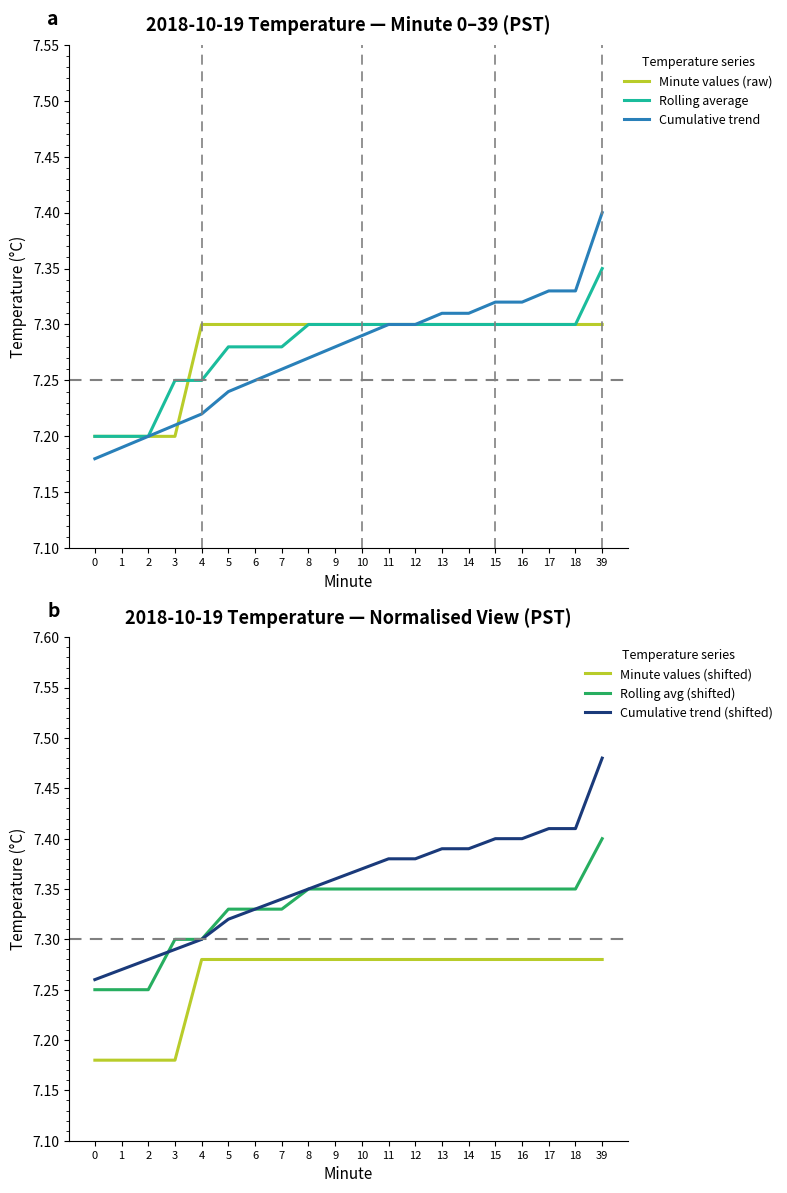

What is the total value across all series at 5?

43.8